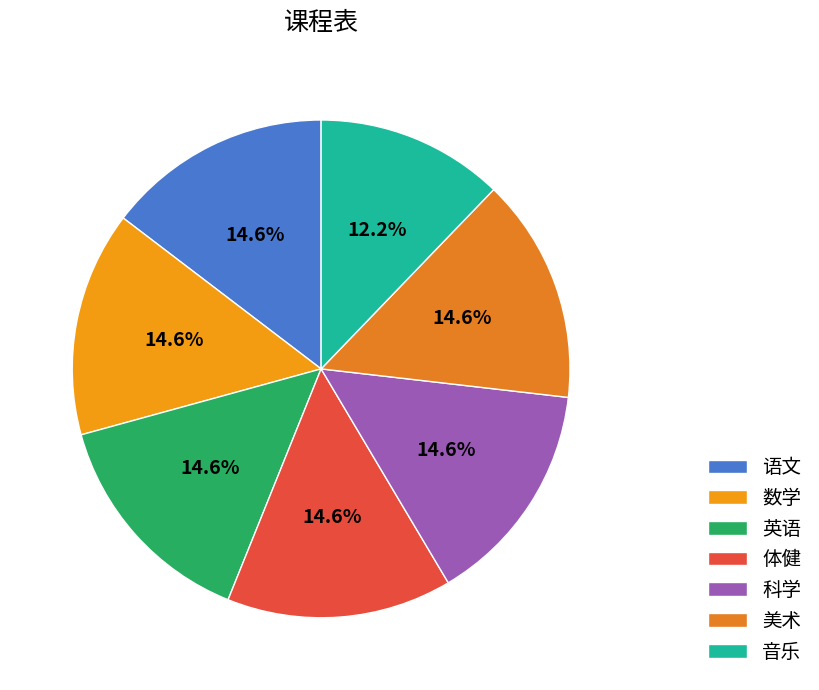

True or false: 数学 accounts for 5% of the total.

False